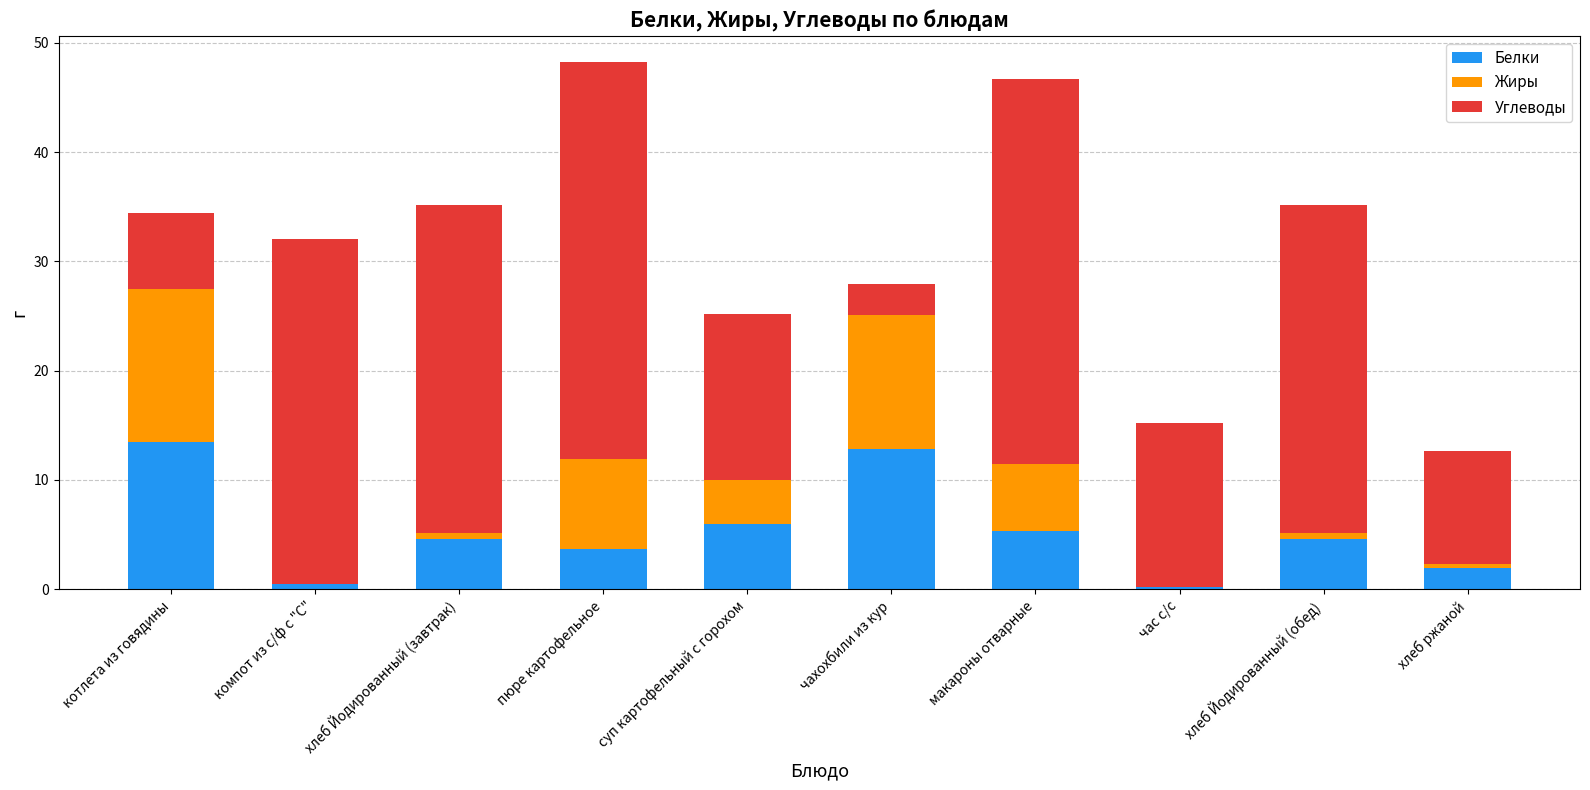

At which category is the sum across all series the highest?

пюре картофельное